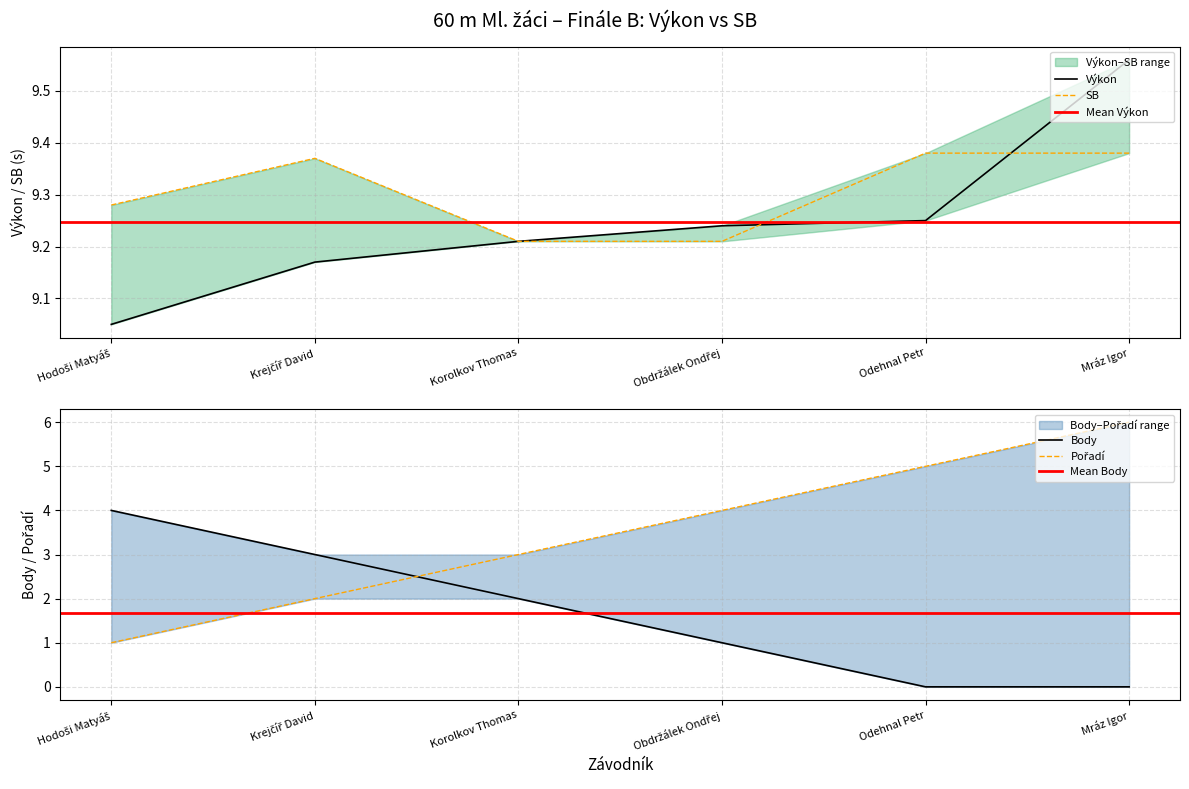

The Pořadí series shows 2.0 at Krejčíř David. True or false?

True